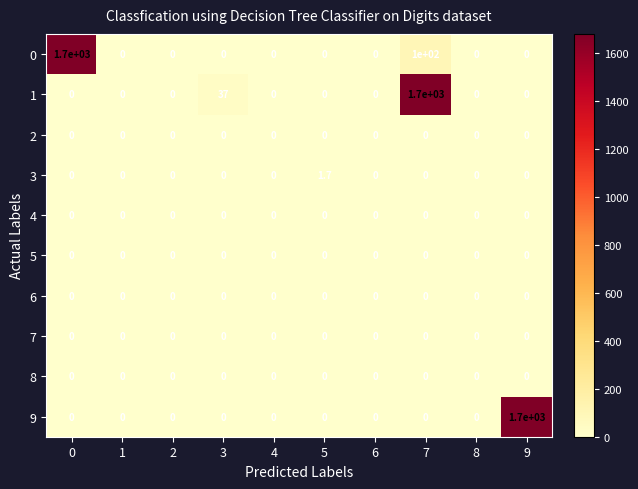

What is the difference between the highest and lowest values at 0?

1700.0